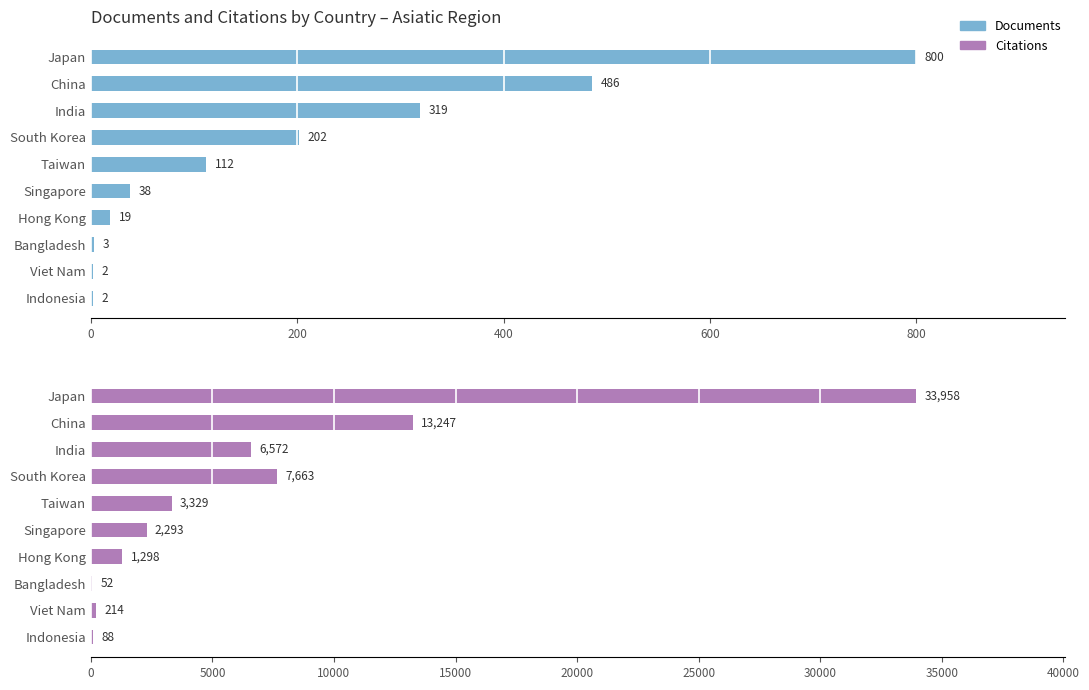

What is the difference between the maximum and minimum values in the Citations series?

33906